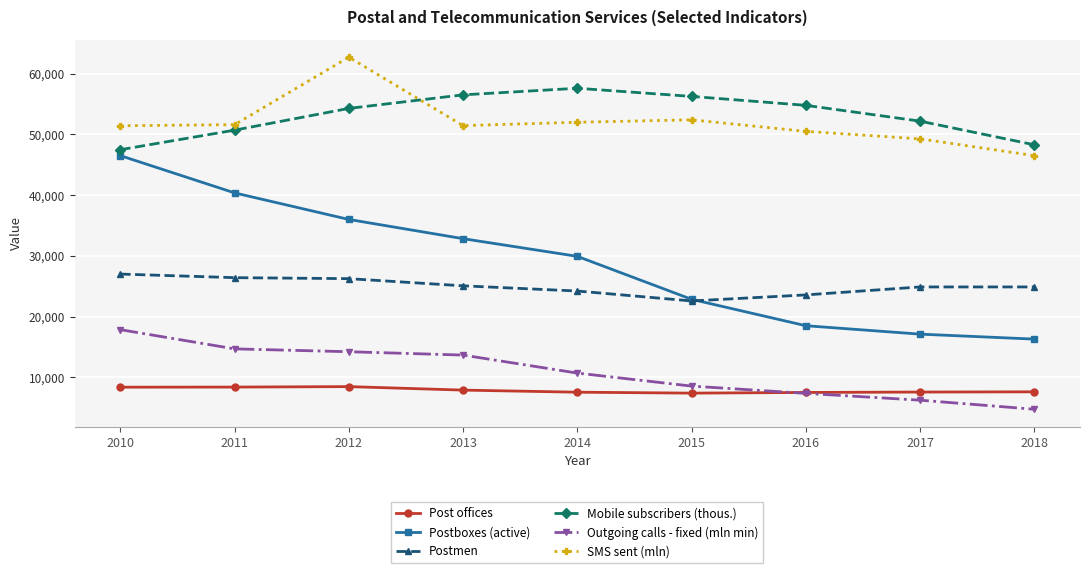

What is the total value across all series at 2014?

181932